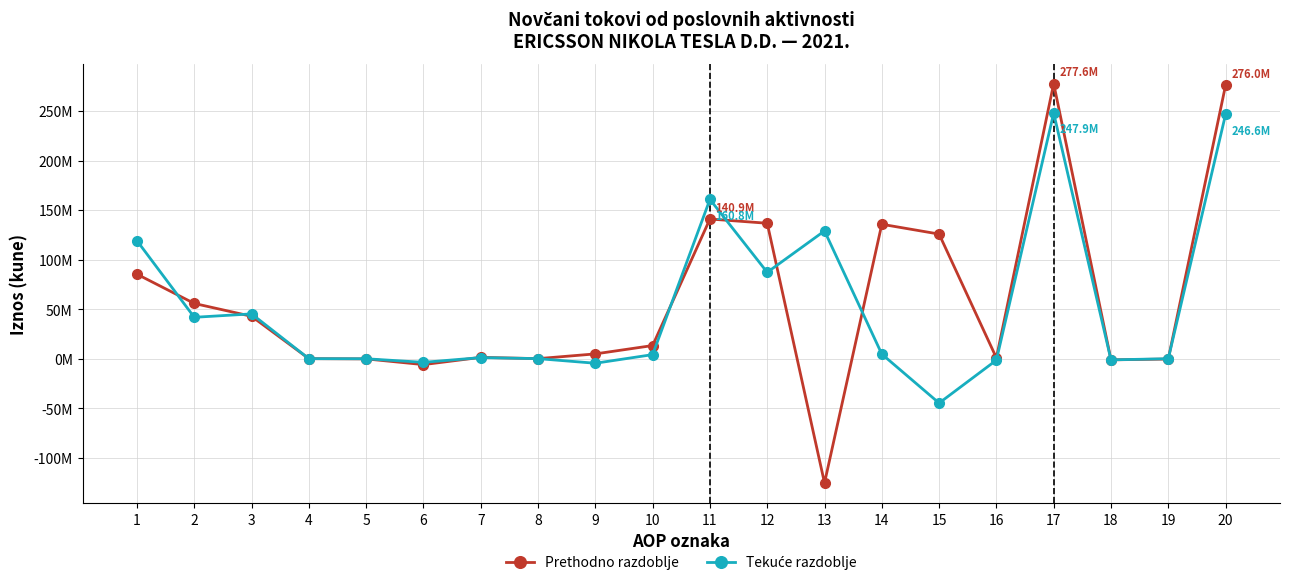

Reading left to right, transcribe all the data shown in this chart.

Prethodno razdoblje: 1=85240078	2=55702026	3=42733755	4=-25231	5=-265282	6=-6031212	7=1291147	8=0	9=4783347	10=13215502	11=140942104	12=136678744	13=-125472011	14=135656777	15=125745642	16=748336	17=277620848	18=-1223923	19=-406637	20=275990288
Tekuće razdoblje: 1=119031566	2=41727844	3=45171233	4=-42742	5=-120671	6=-3740809	7=1057558	8=0	9=-4650531	10=4053806	11=160759410	12=87130060	13=128942805	14=4579988	15=-44869202	16=-1523531	17=247889470	18=-1237798	19=-78544	20=246573128